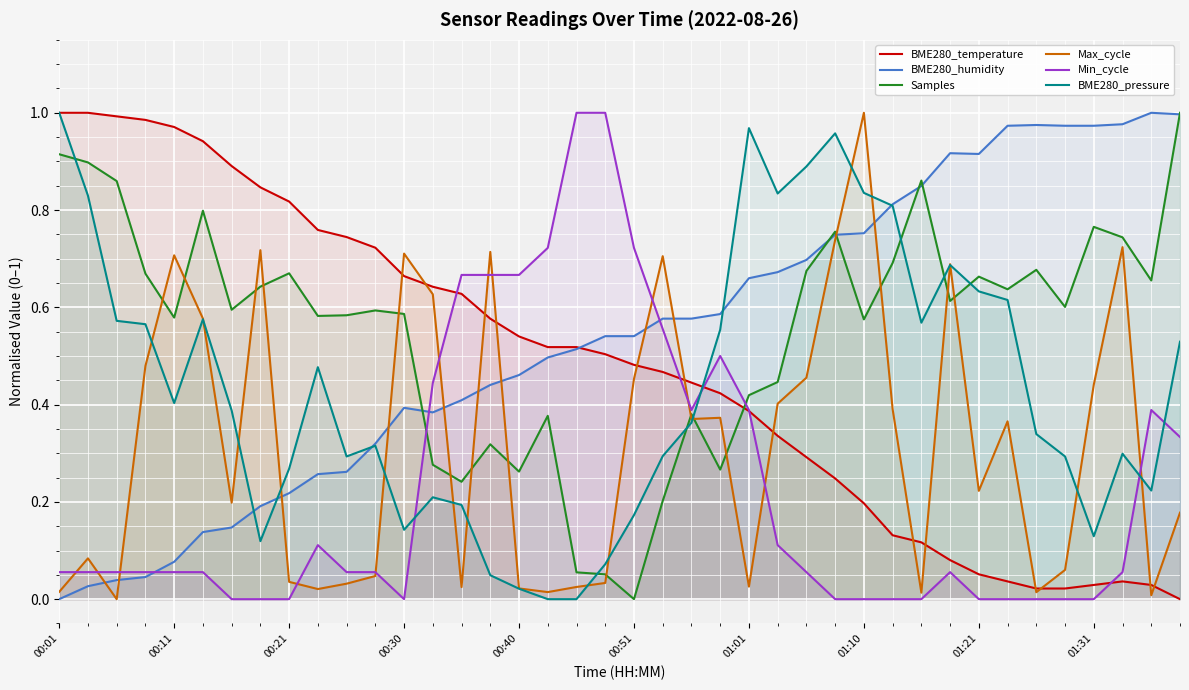

How many interior local peaks does the BME280_pressure series have?

8